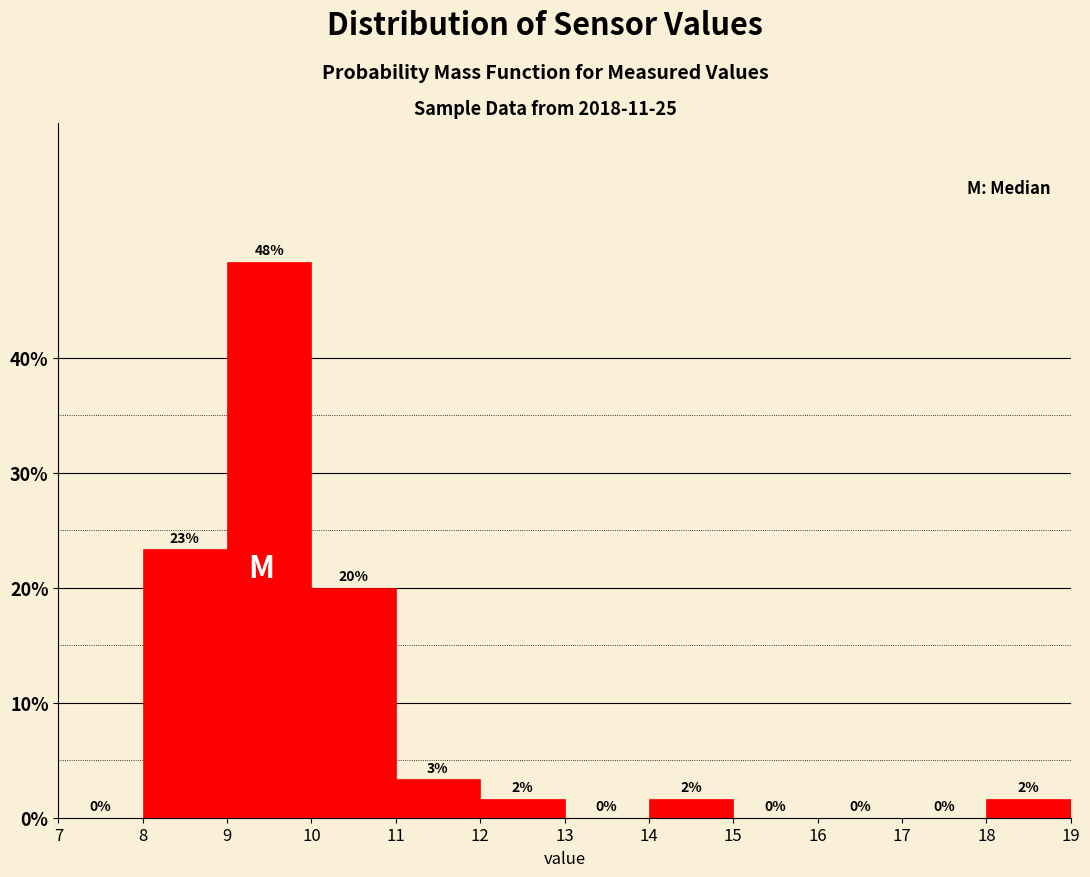

Over which range of the x-axis is the bar tallest?

9 to 10